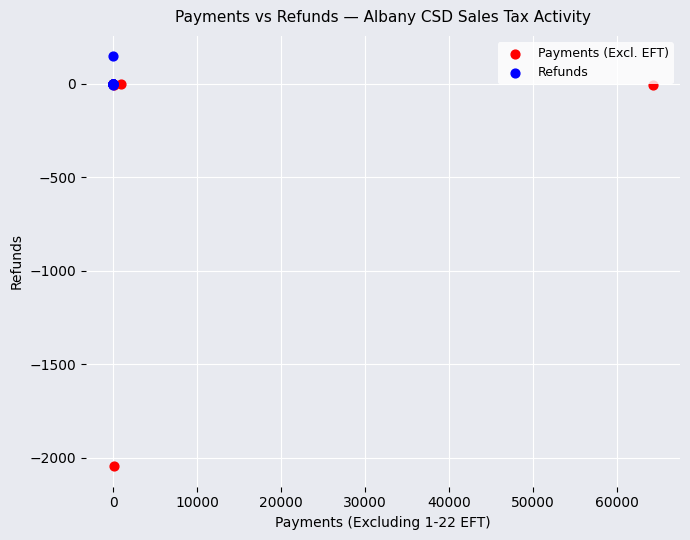

Which series has the largest Y range (max minus min)?

Payments (Excl. EFT)